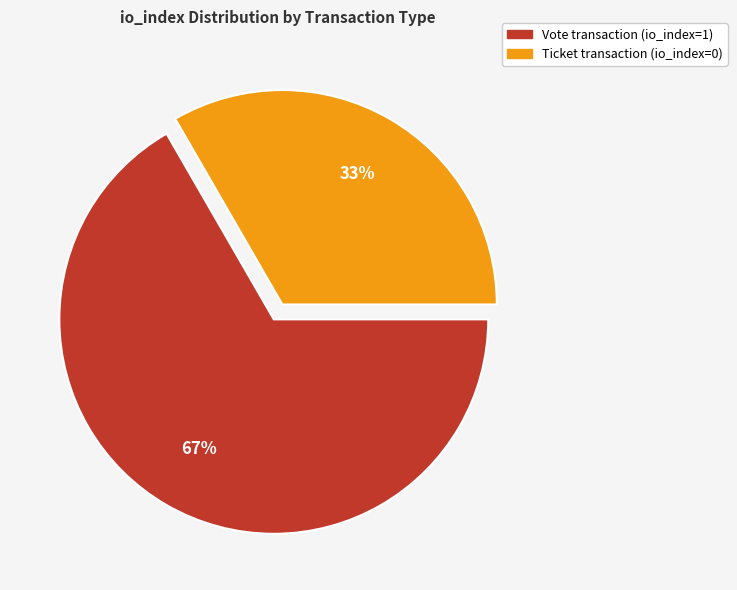

To the nearest percent, what is the average slice percentage?

50%